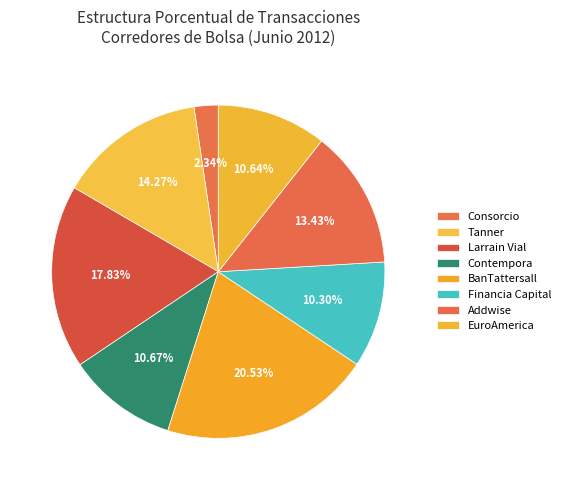

Is there a majority slice in this chart?

No